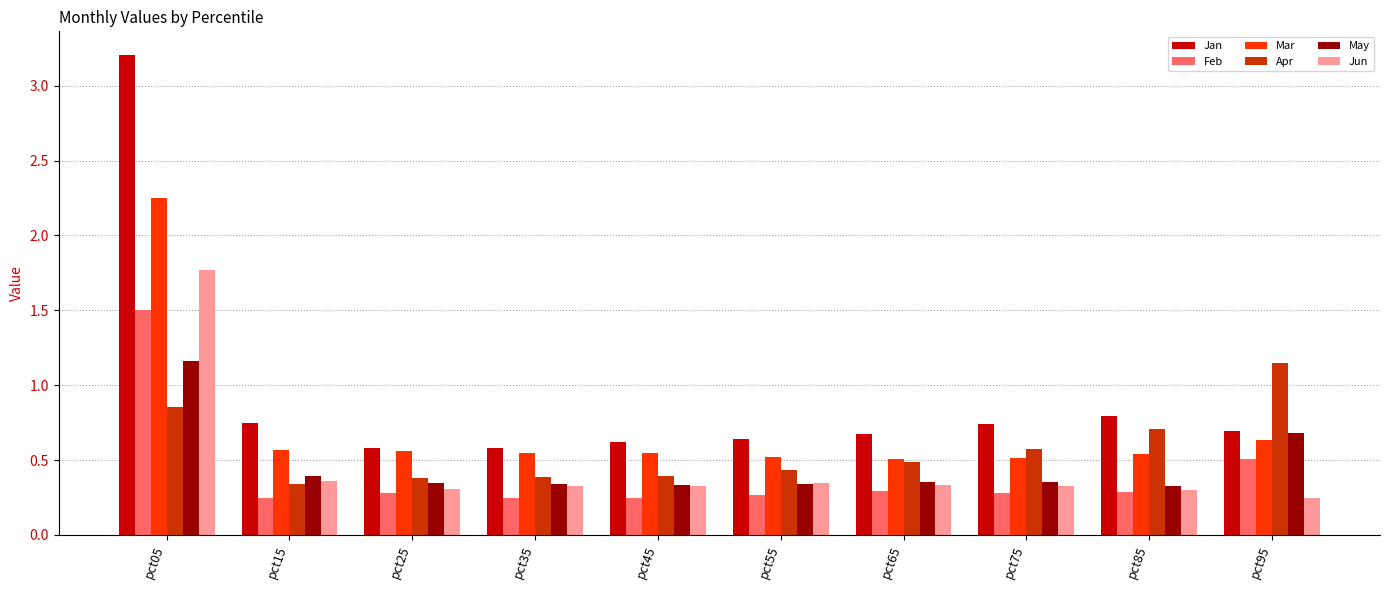

At which category is the sum across all series the highest?

pct05